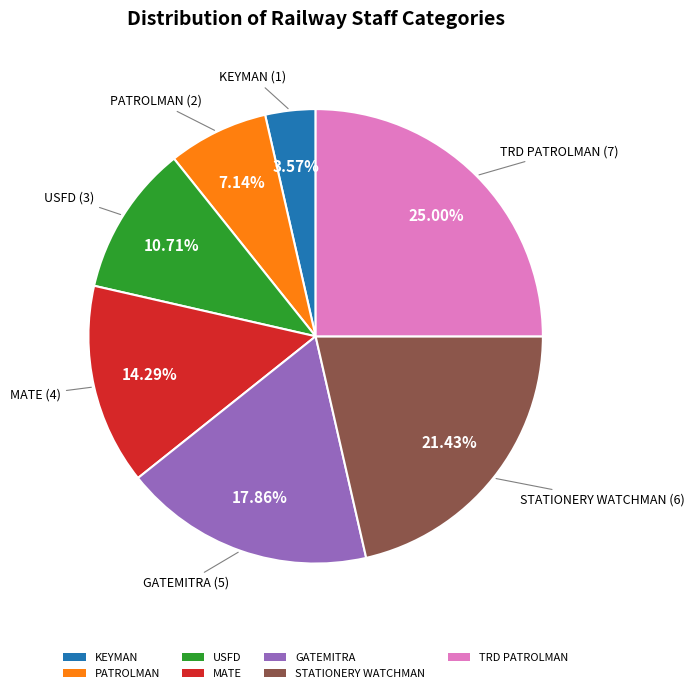

How many segments does this pie chart have?

7